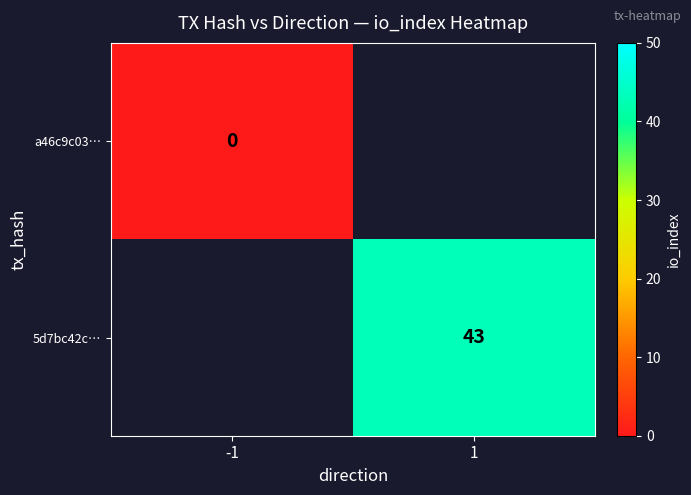

The 5d7bc42c… series shows 75 at 1. True or false?

False